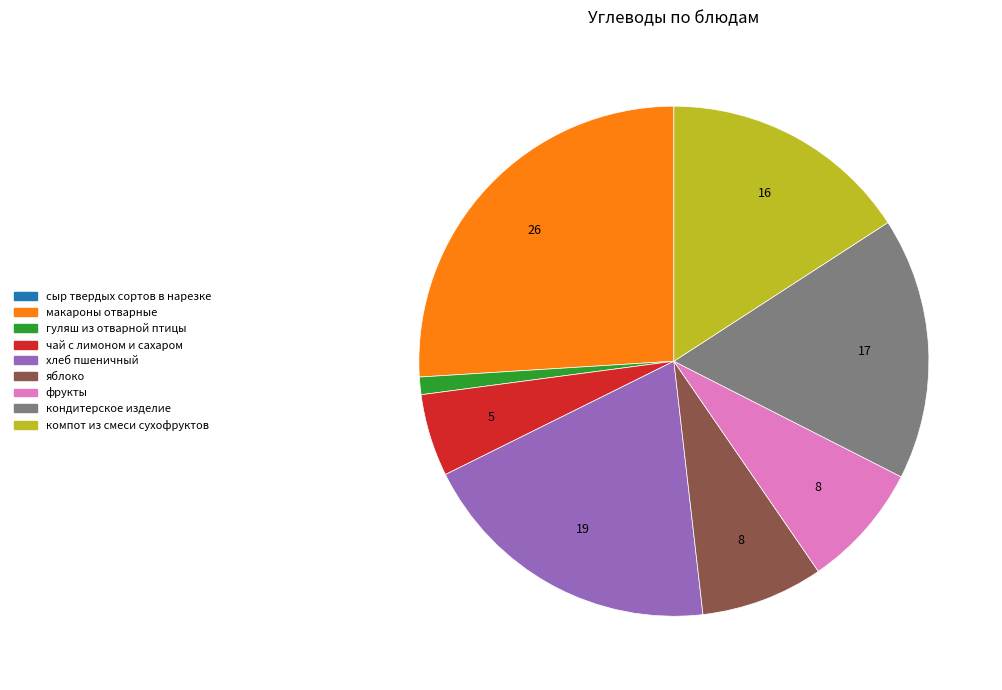

Does any single category account for the majority?

No